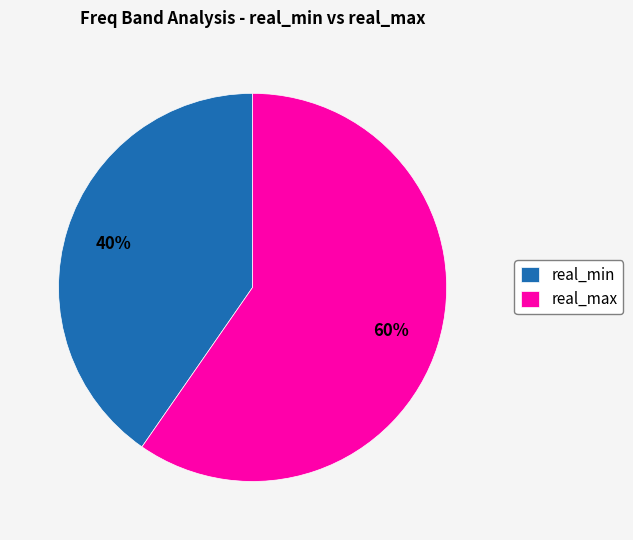

What is the smallest slice in the pie chart?

real_min